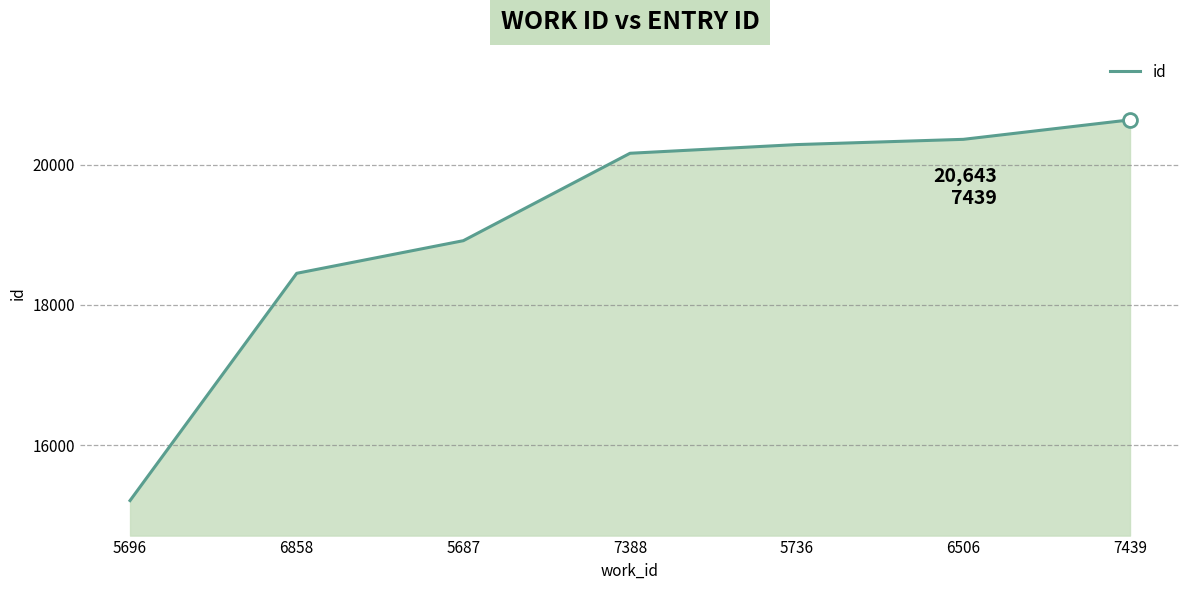

Is it true that the value at 5687 is 6938?

False